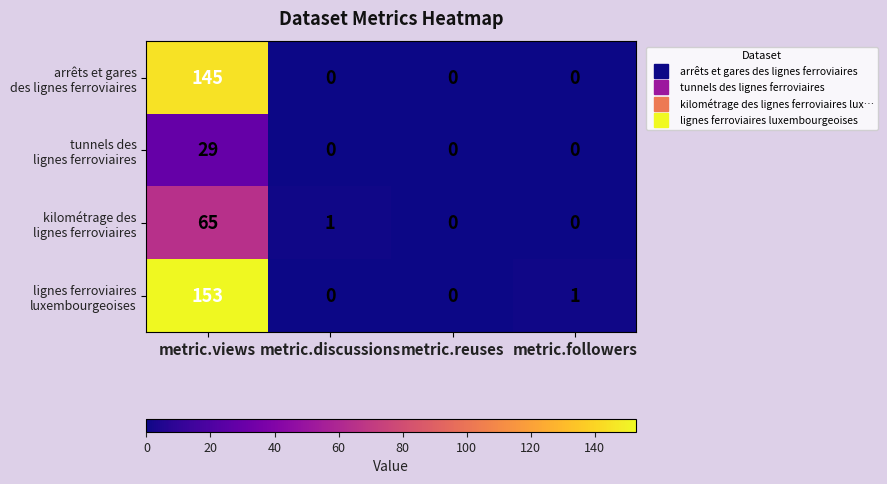

How many distinct data groups are displayed?

4